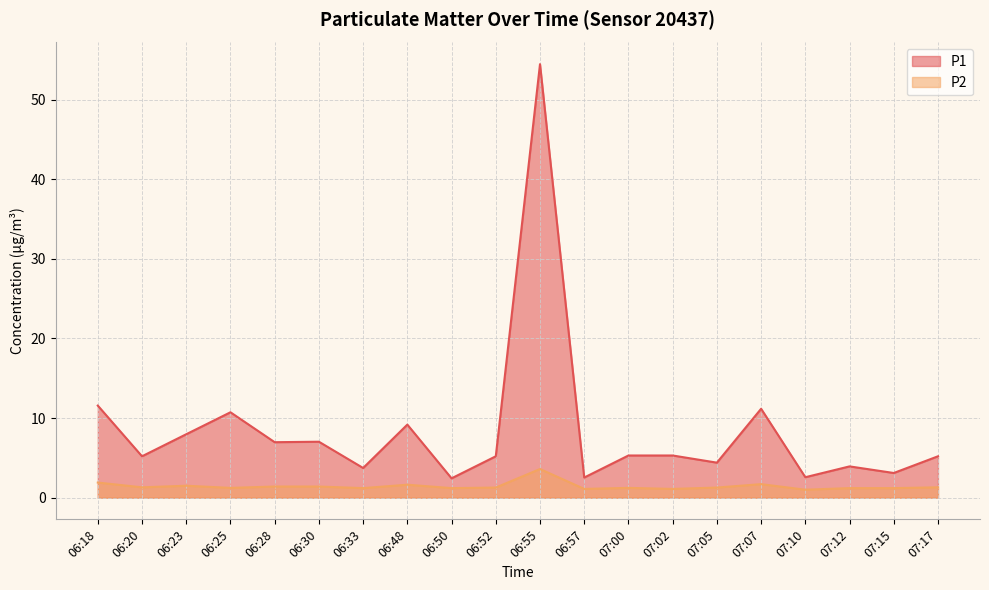

How many distinct data groups are displayed?

2